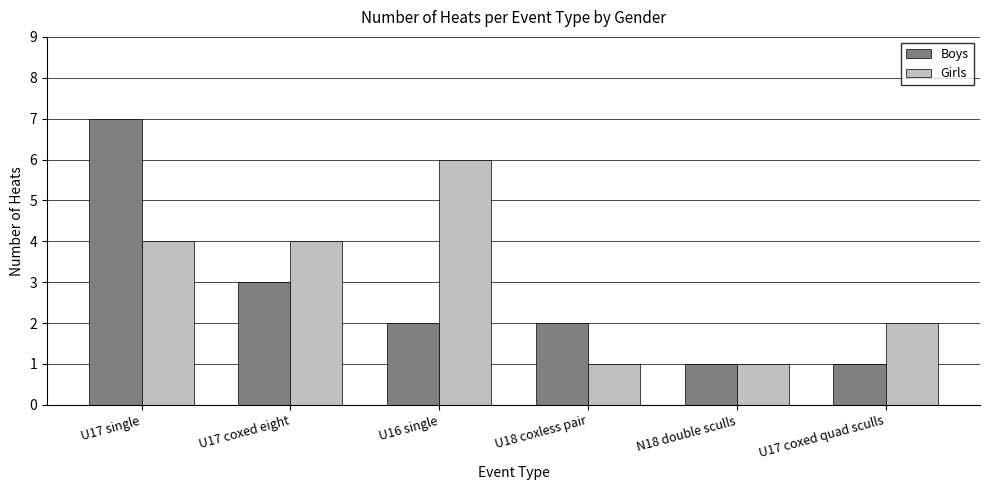

Rank the series by their maximum value, from lowest to highest.

Girls, Boys